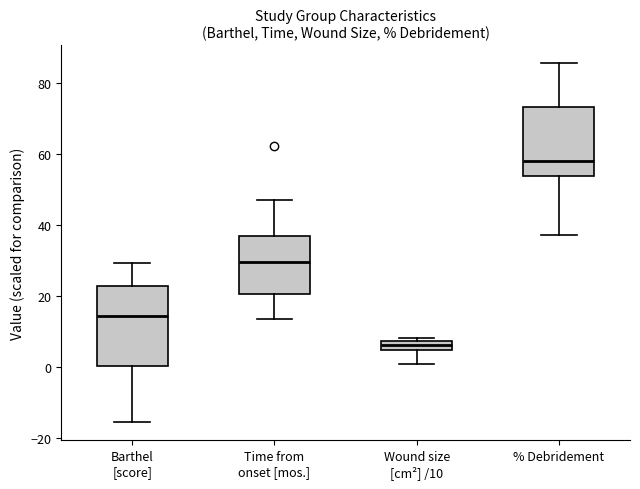

Which box has the lowest median line?

Wound size [cm²] /10